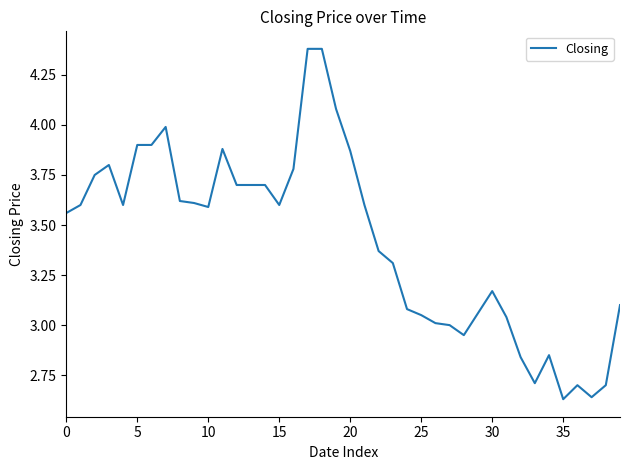

Reading left to right, what are all the values shown in this chart?

3.6	3.6	3.8	3.8	3.6	3.9	3.9	4.0	3.6	3.6	3.6	3.9	3.7	3.7	3.7	3.6	3.8	4.4	4.4	4.1	3.9	3.6	3.4	3.3	3.1	3.0	3.0	3.0	3.0	3.1	3.2	3.0	2.8	2.7	2.9	2.6	2.7	2.6	2.7	3.1